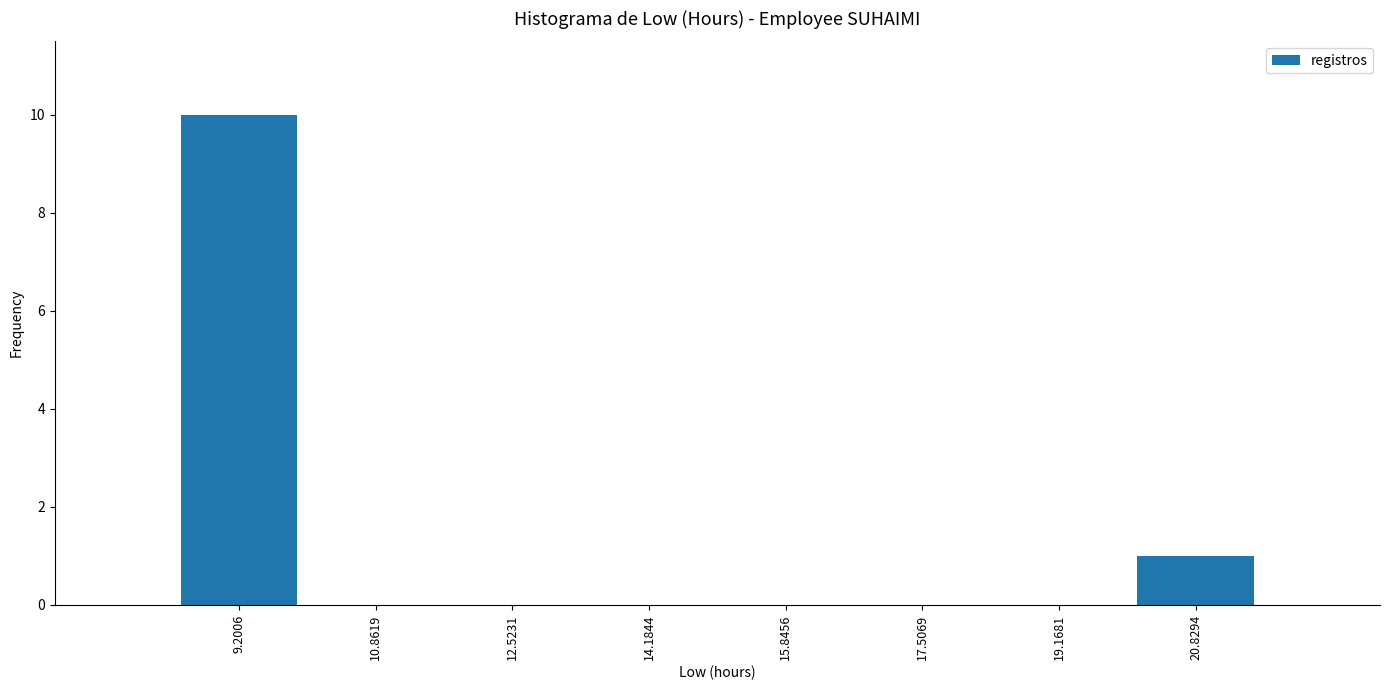

Reading left to right, transcribe this chart: for each bar, give the range it covers on the x-axis and its height. Neither the bar edges nor the heights are printed on the chart, so give them approximately, as read against the axes.

8.4 to 10.0: 10
10.0 to 11.6: 0
11.6 to 13.4: 0
13.4 to 15.0: 0
15.0 to 16.6: 0
16.6 to 18.4: 0
18.4 to 20.0: 0
20.0 to 21.6: 1